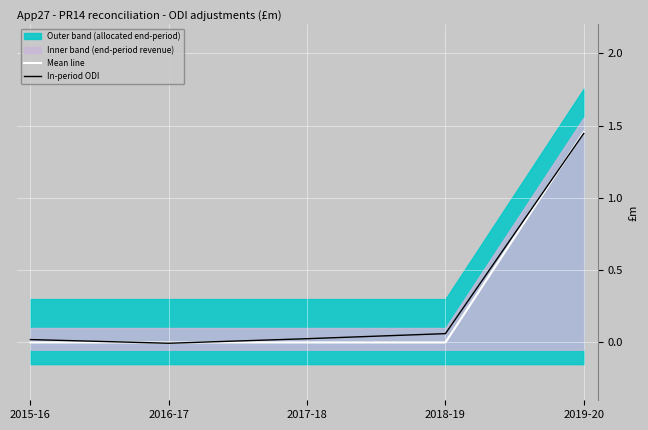

How many categories are shown in the chart?

5